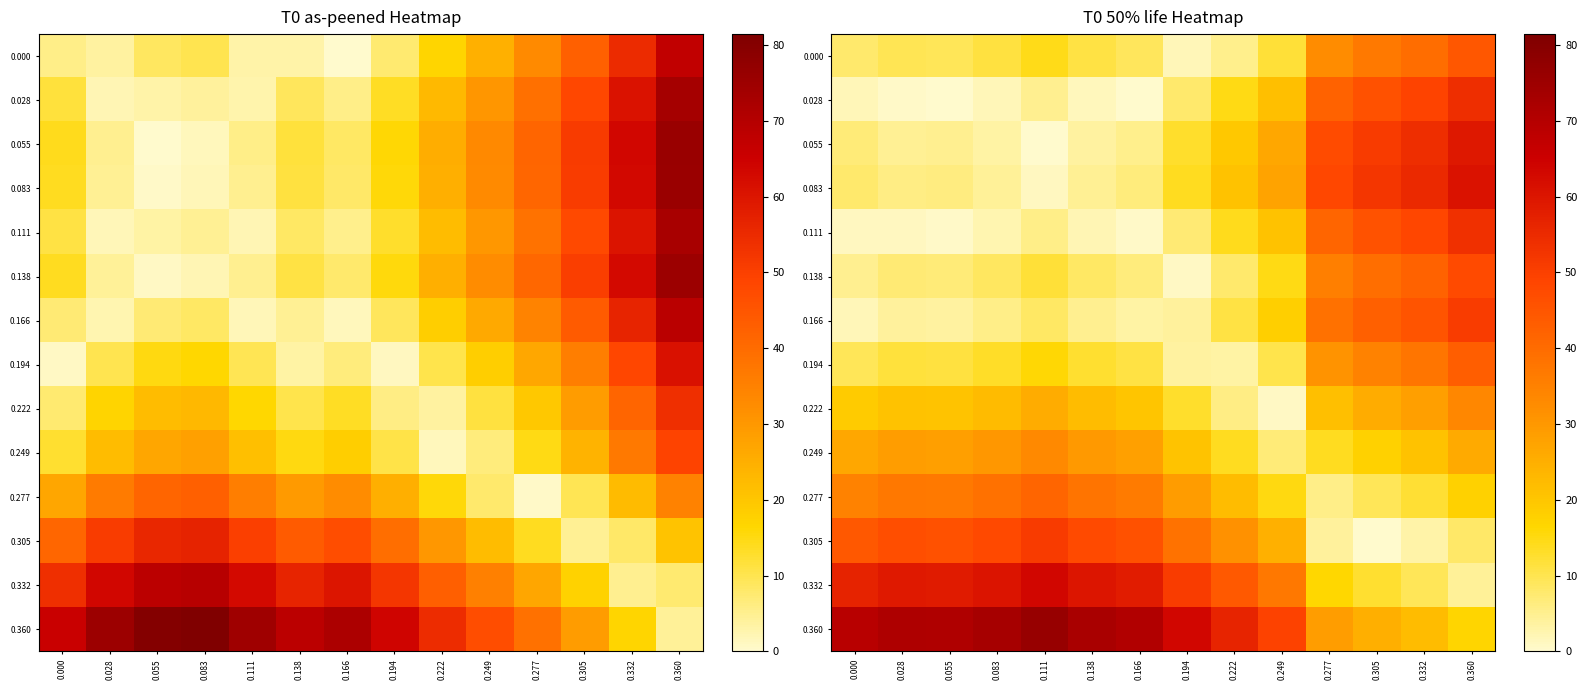

True or false: 0.028 has a value of 42.2 at 0.277.

True